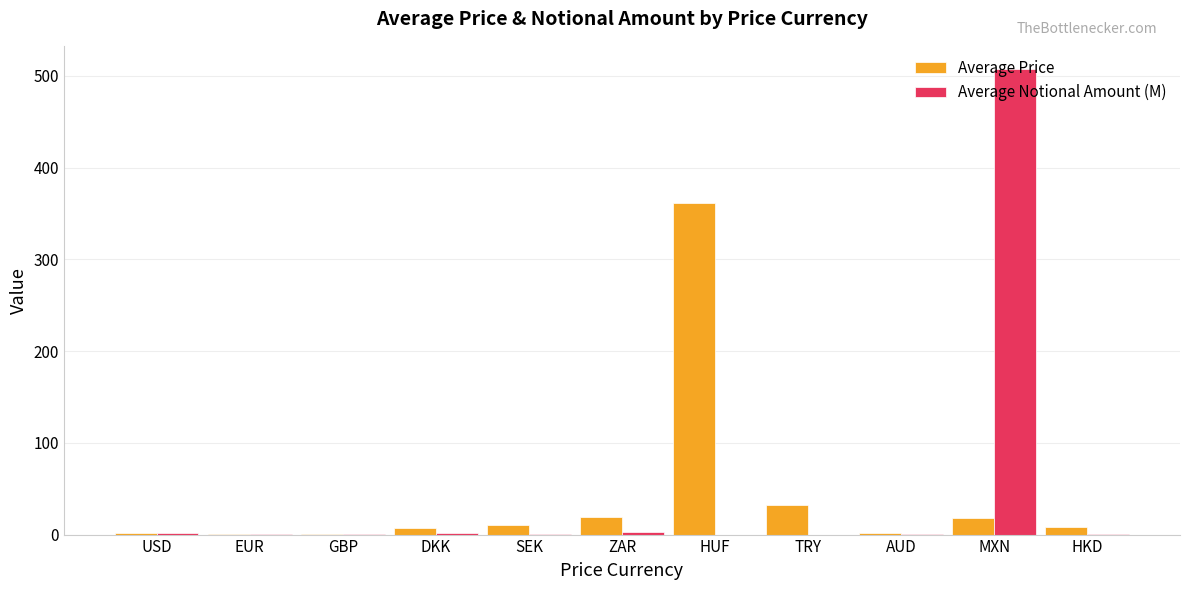

Which label corresponds to the smallest value in the chart?

TRY